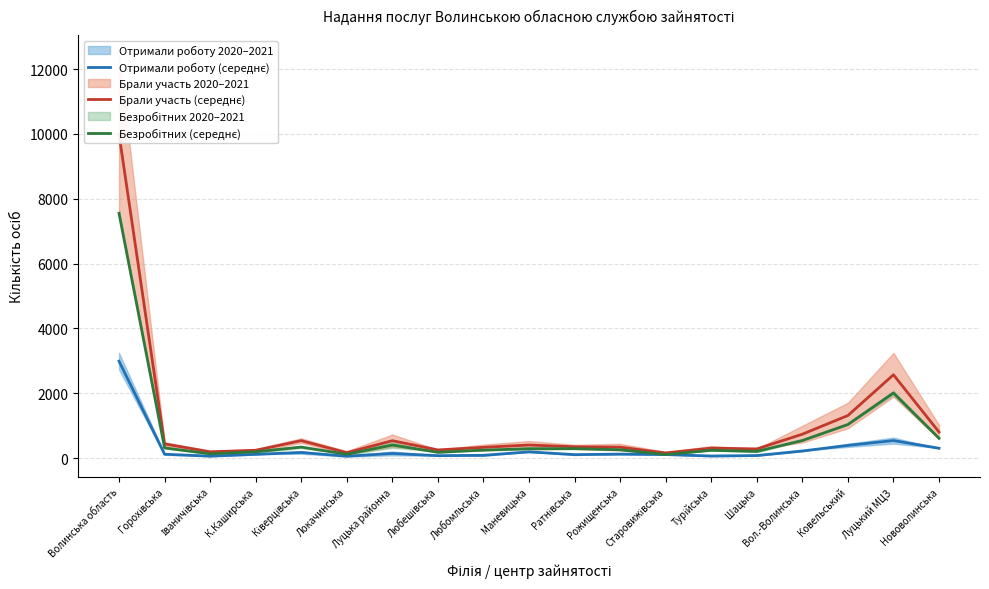

At which label does Брали участь (середнє) first exceed 350?

Волинська область